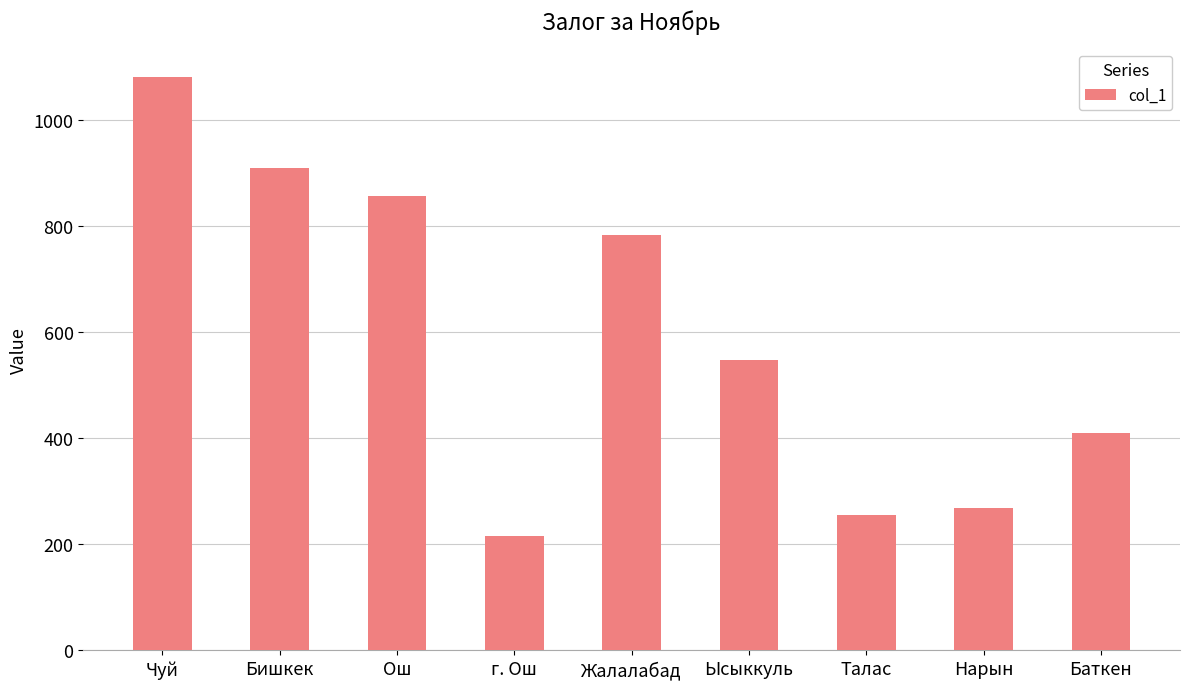

The value at Талас is 256. True or false?

True